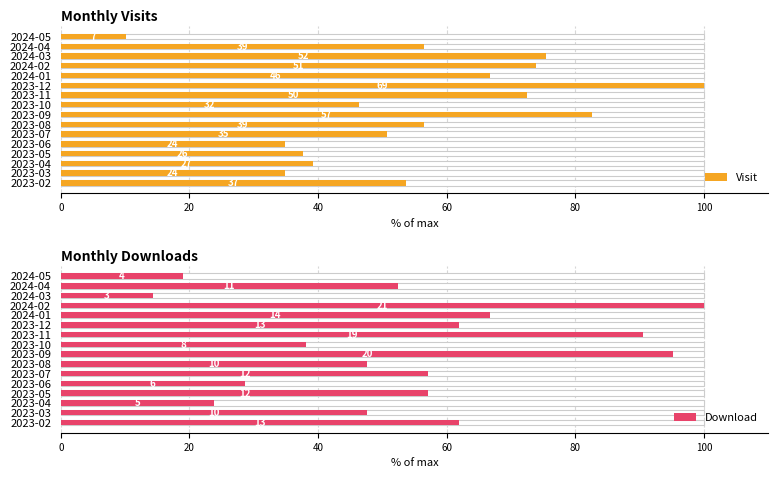

Count the number of categories in the chart.

16